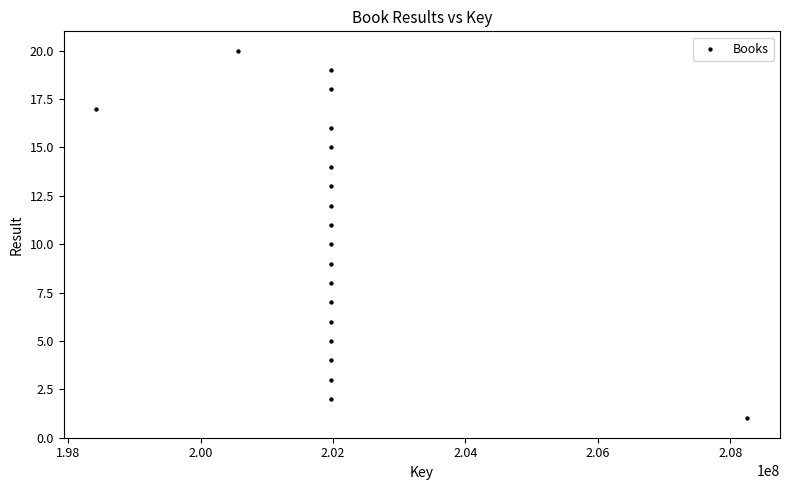

What is the range of X values (max minus min)?

9837389